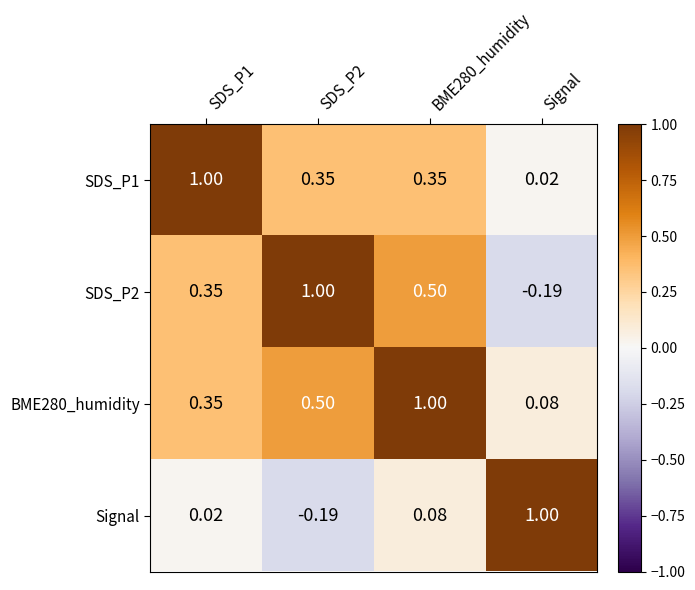

Is the value of BME280_humidity at SDS_P1 greater than the value of SDS_P2 at BME280_humidity?

No